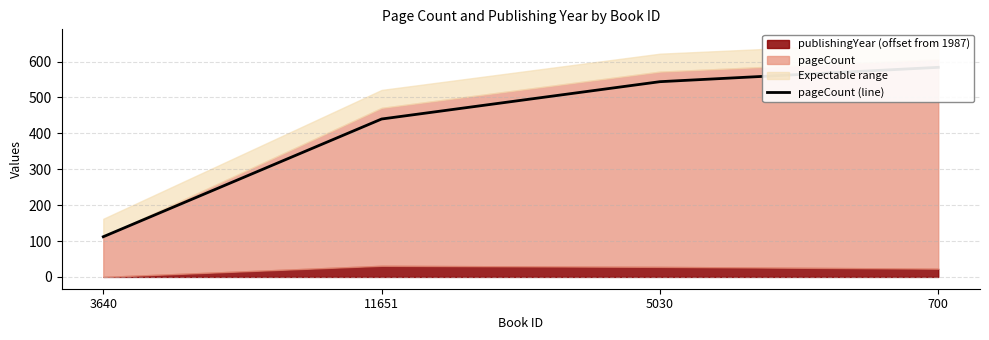

What is the difference between the values at 11651 and 3640?

328